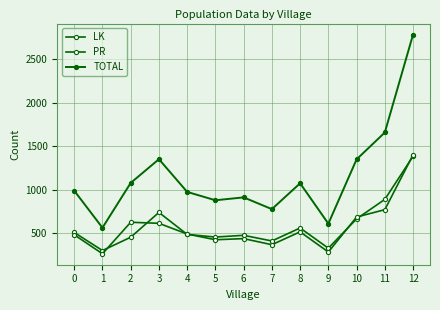

At which category does the chart reach its peak across all series?

12